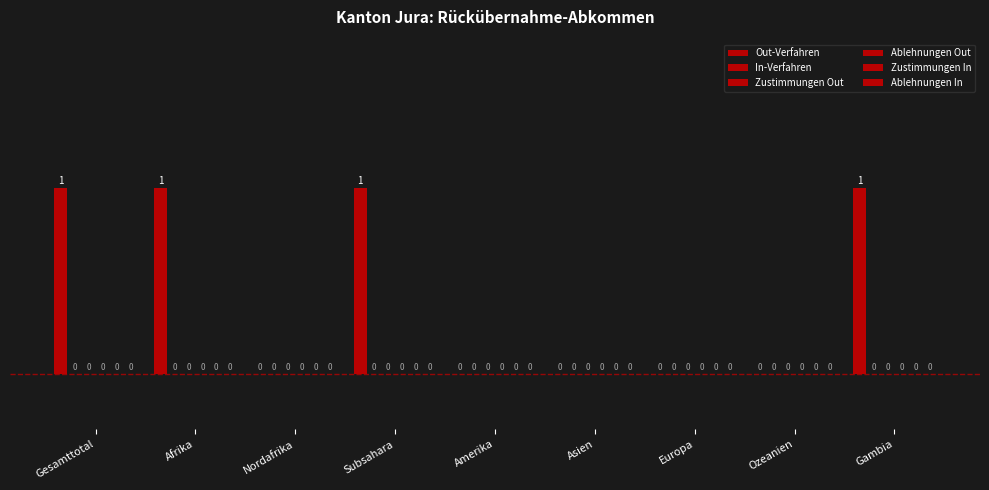

How many categories are shown in the chart?

9